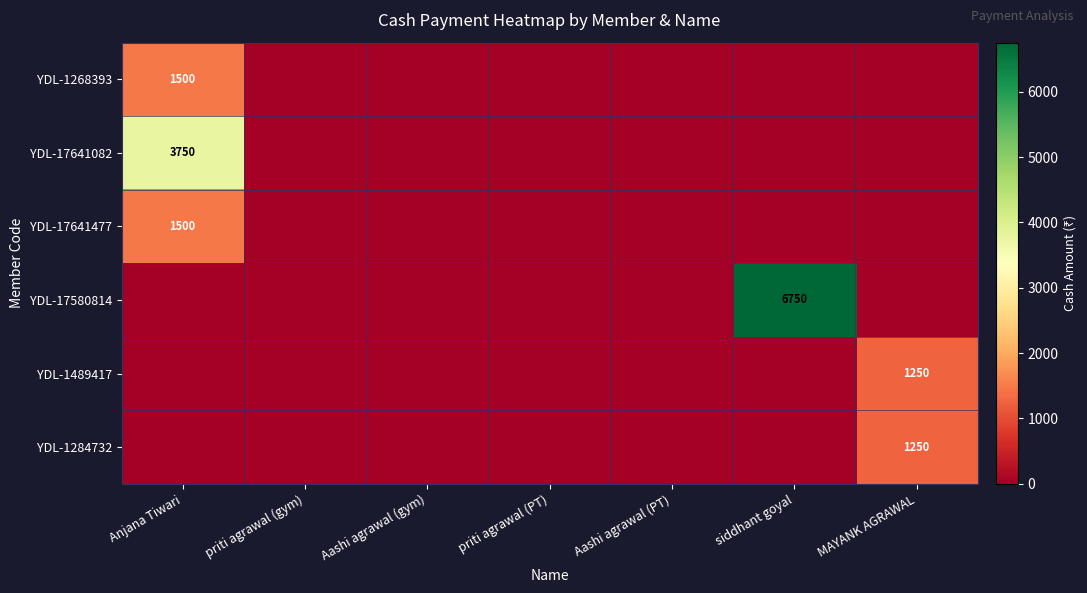

Which series has the largest total across all categories?

YDL-17580814